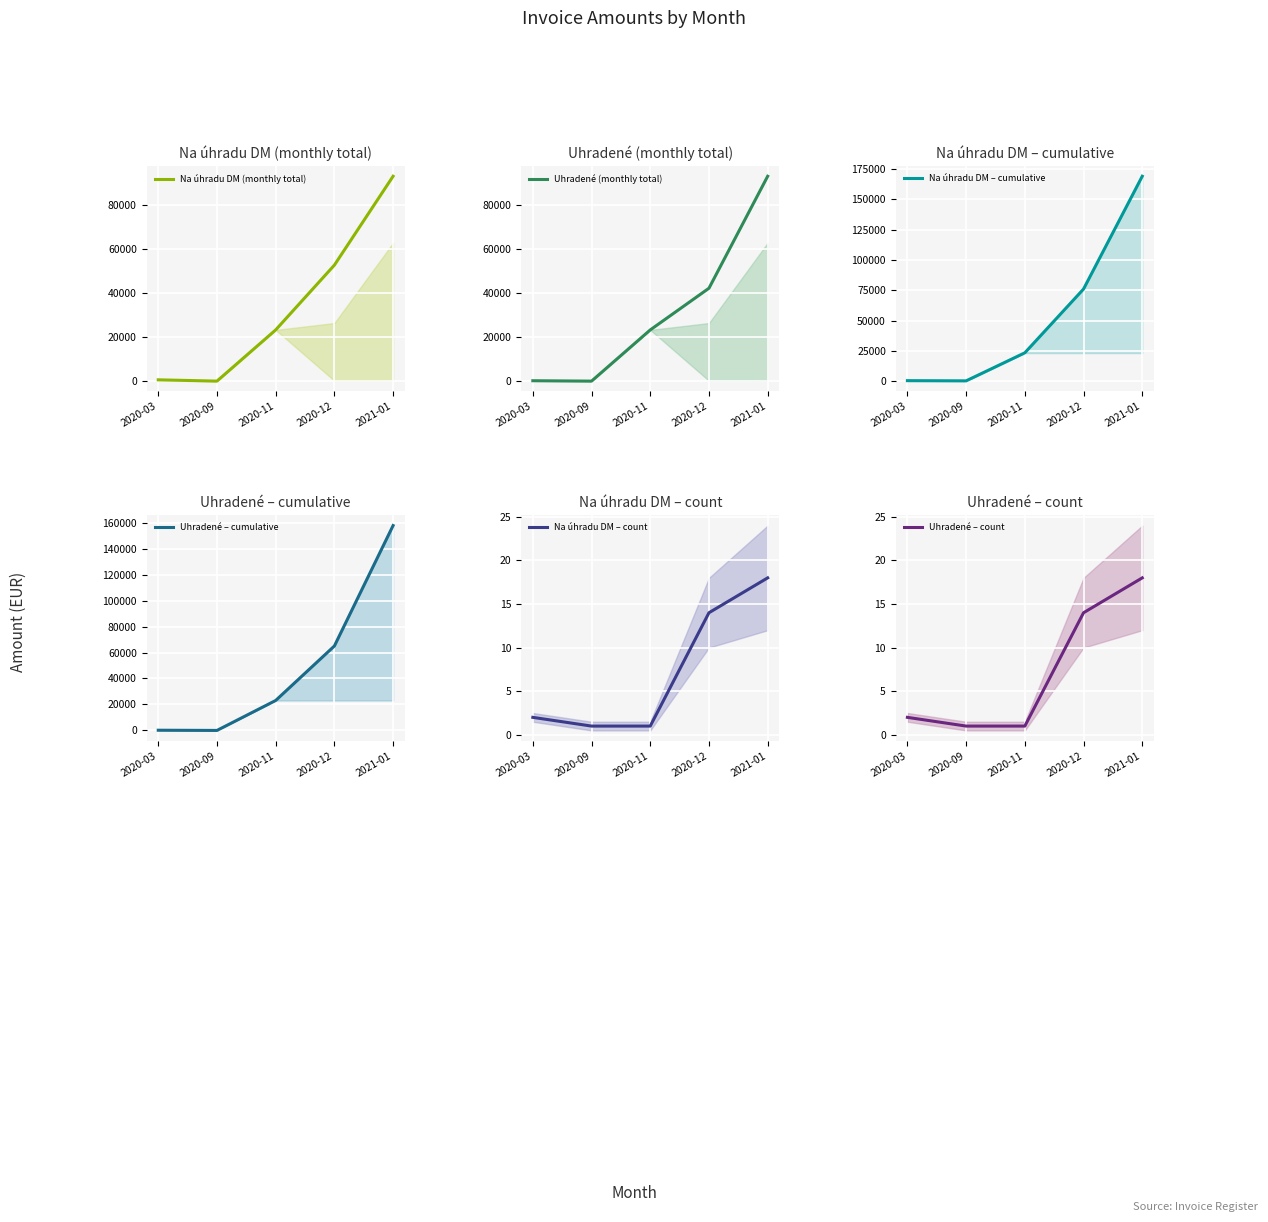

What are all the series names shown in the legend?

Na úhradu DM (monthly total), Uhradené (monthly total), Na úhradu DM – cumulative, Uhradené – cumulative, Na úhradu DM – count, Uhradené – count